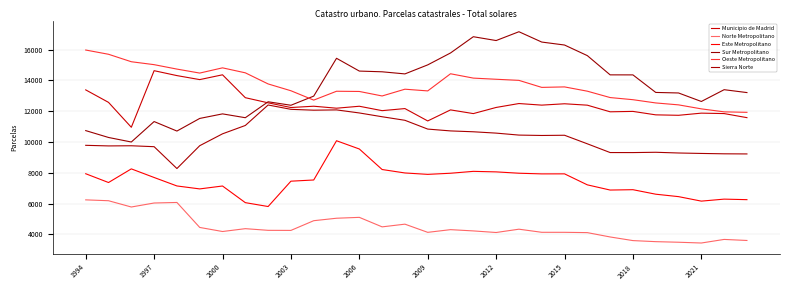

What is the difference between the maximum and minimum values in the Este Metropolitano series?

4275